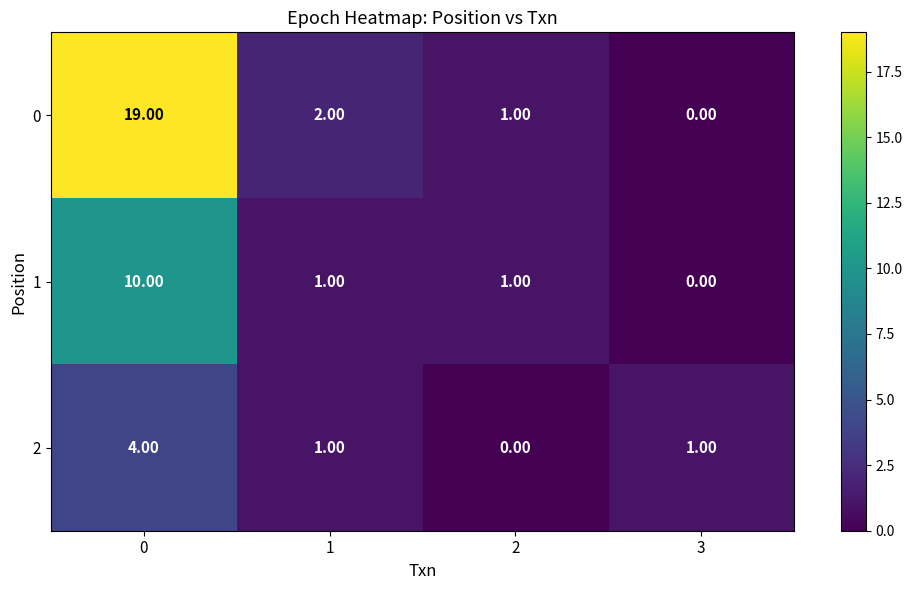

What is the difference between the highest and lowest values at 0?

15